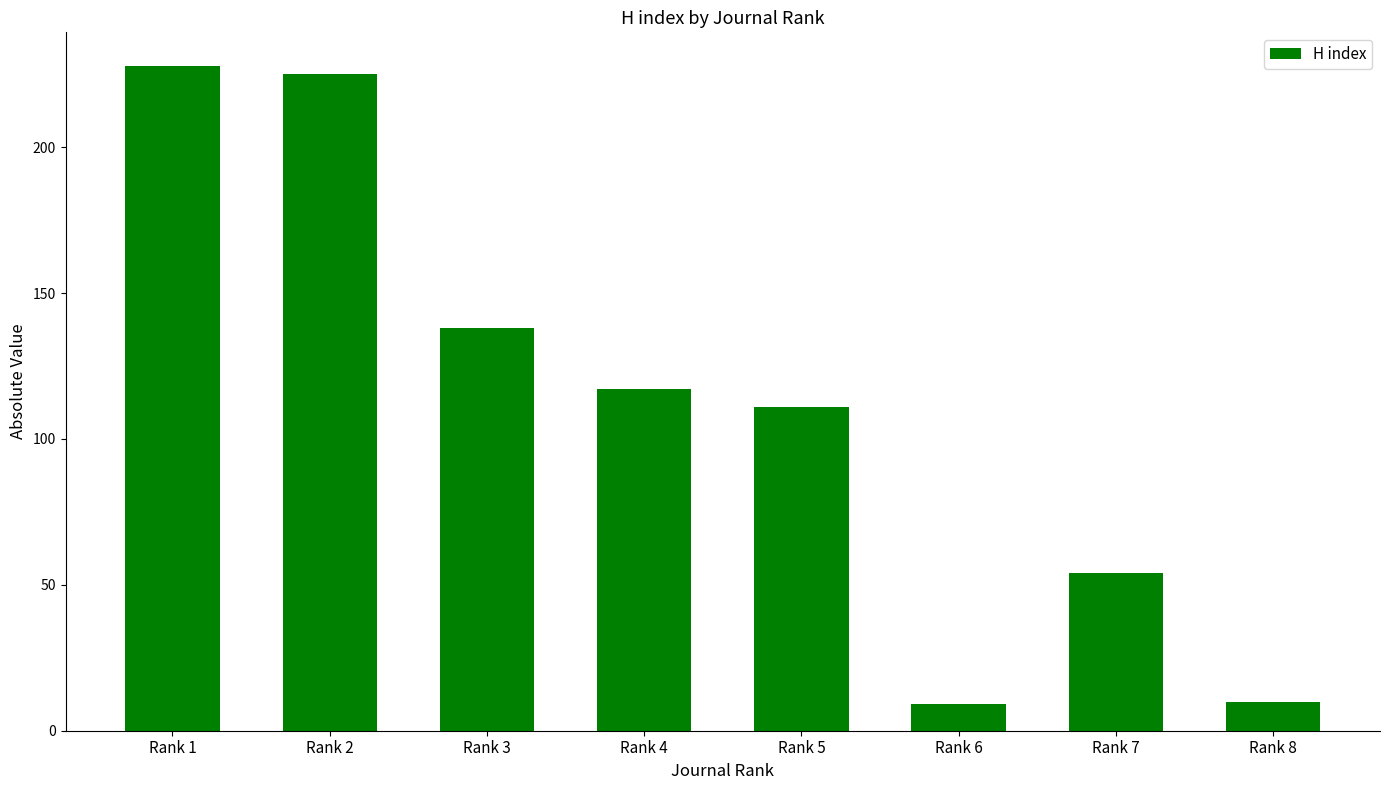

What is the value of the 1st bar from the left?

228